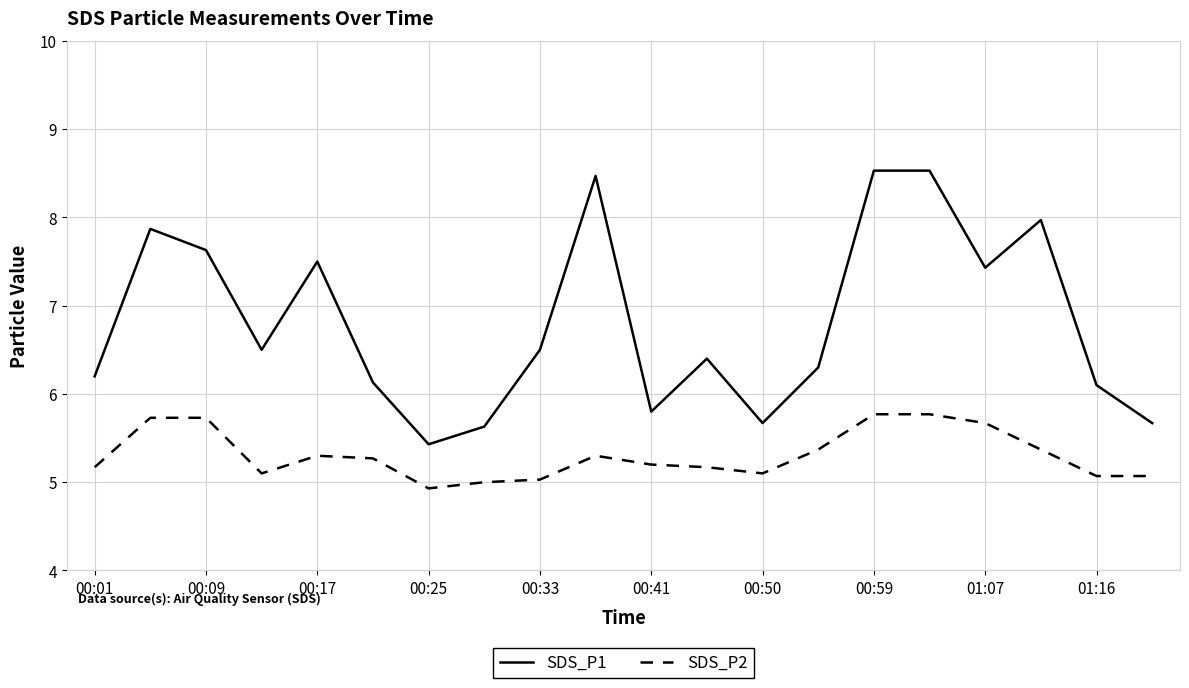

True or false: SDS_P2 and SDS_P1 cross at least once.

False